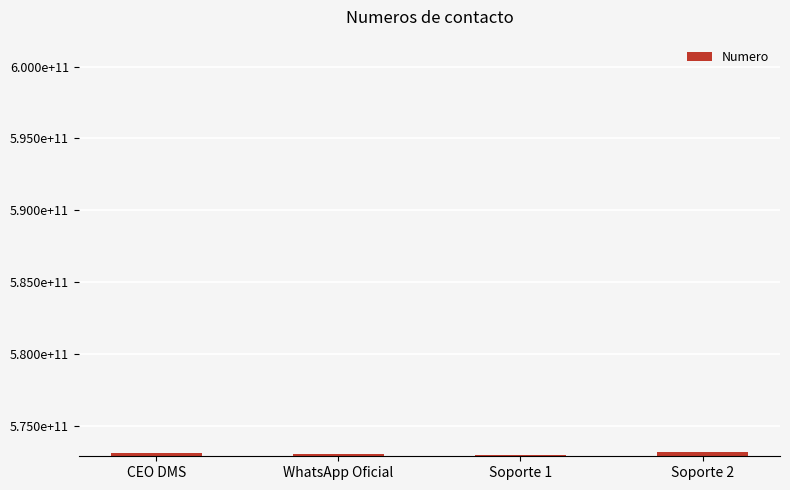

Does the chart contain any negative values?

No